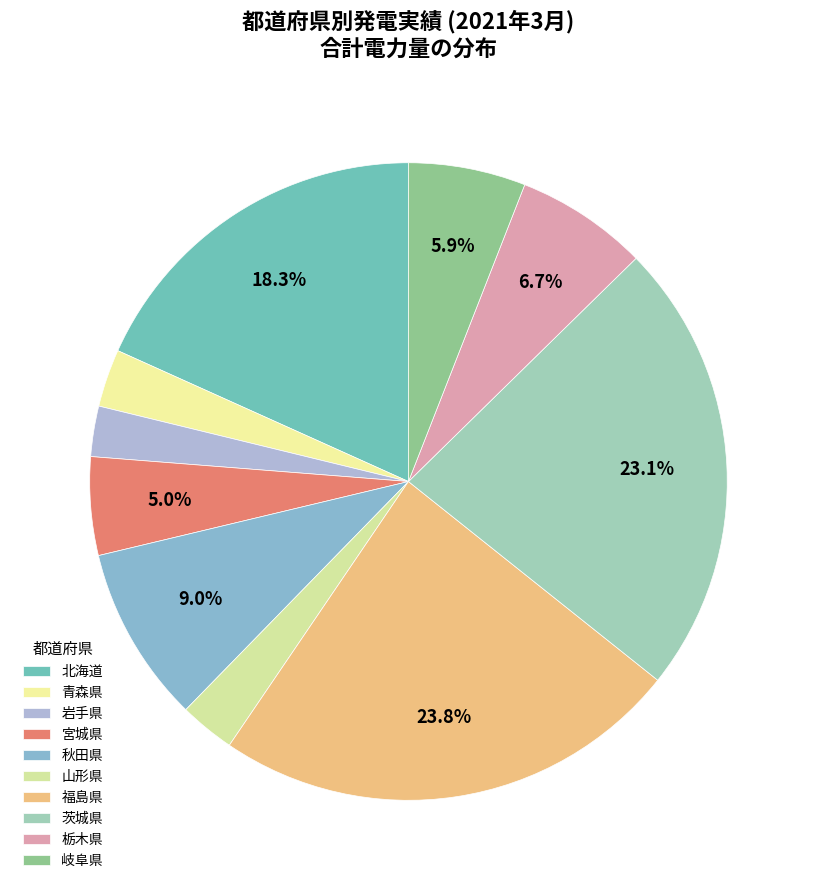

To the nearest percent, what is the difference between the 福島県 and 岐阜県 slice percentages?

18%